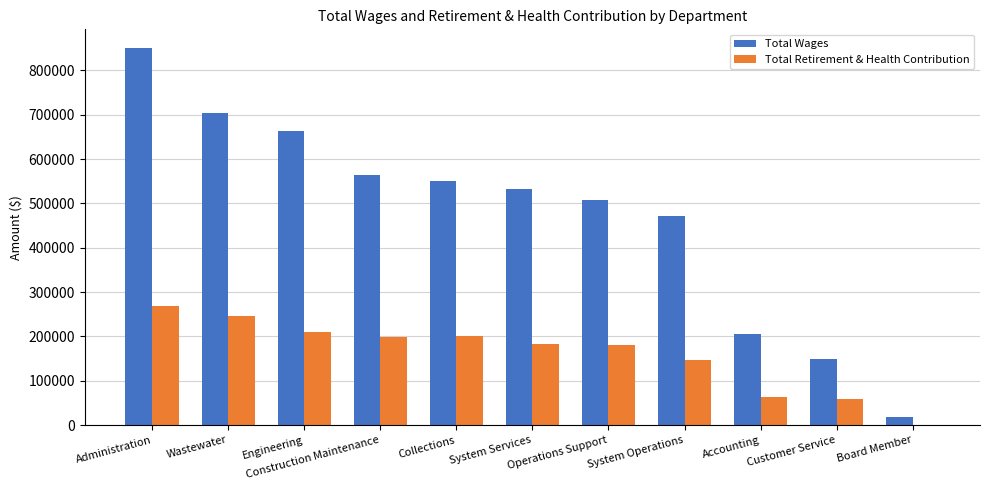

What is the approximate value of Total Retirement & Health Contribution at Wastewater?

246920